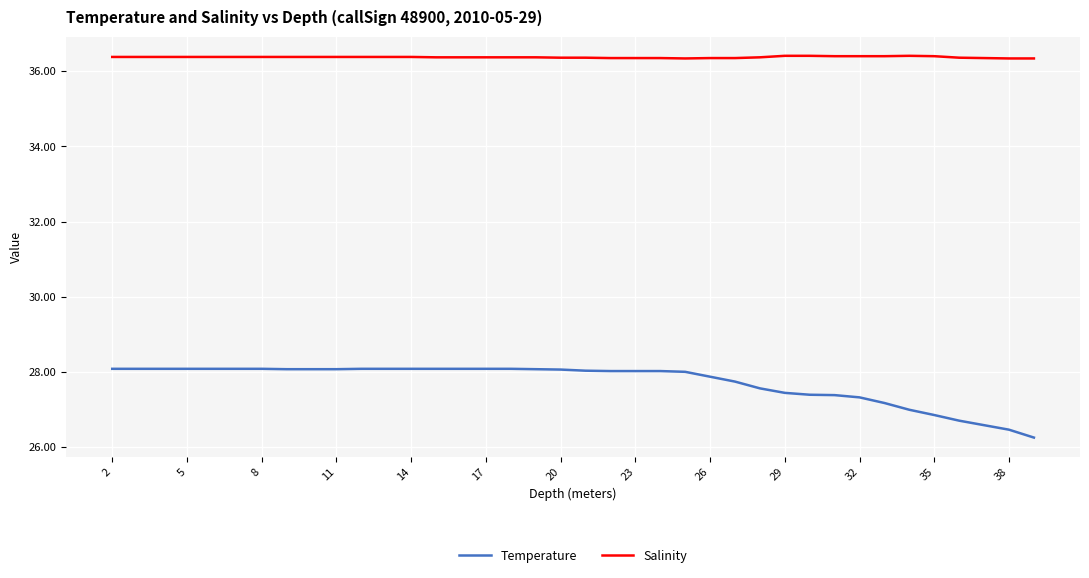

Which series has the largest range (max minus min)?

Temperature